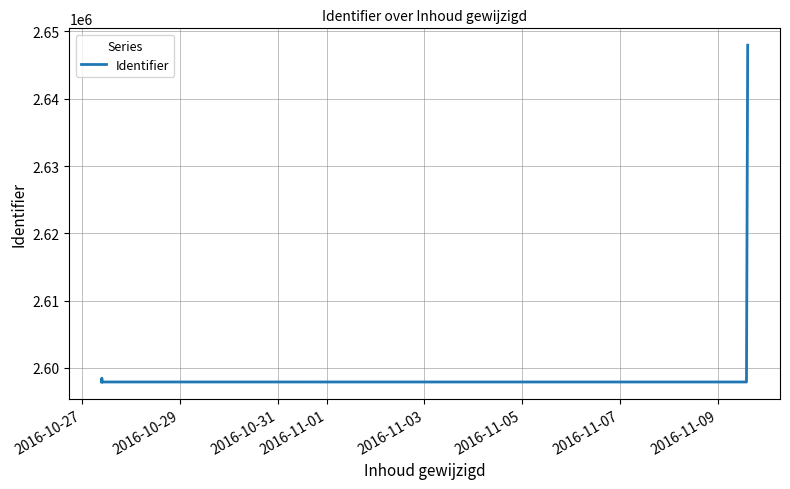

What is the difference between the maximum and second lowest values?

50053